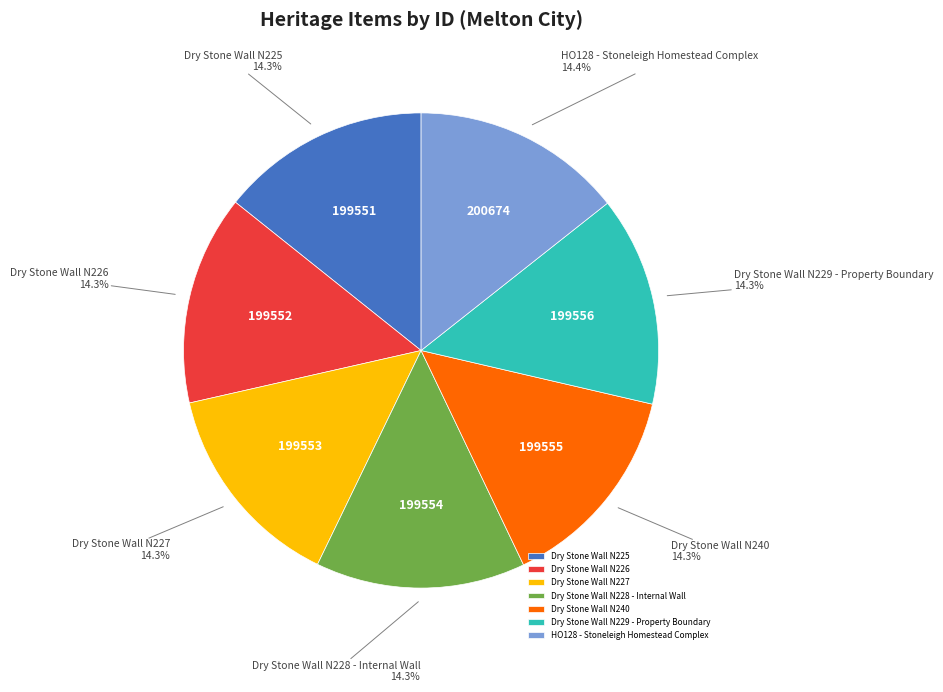

To the nearest percent, what is the average slice percentage?

14%